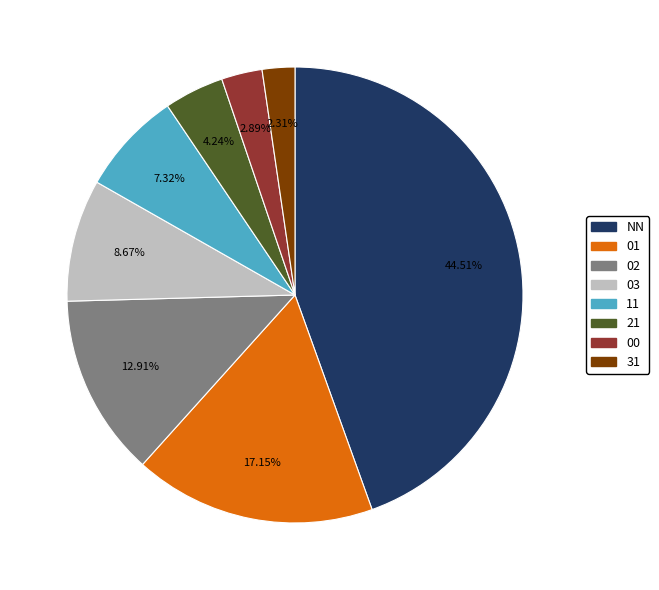

Which has a higher value, 21 or NN?

NN